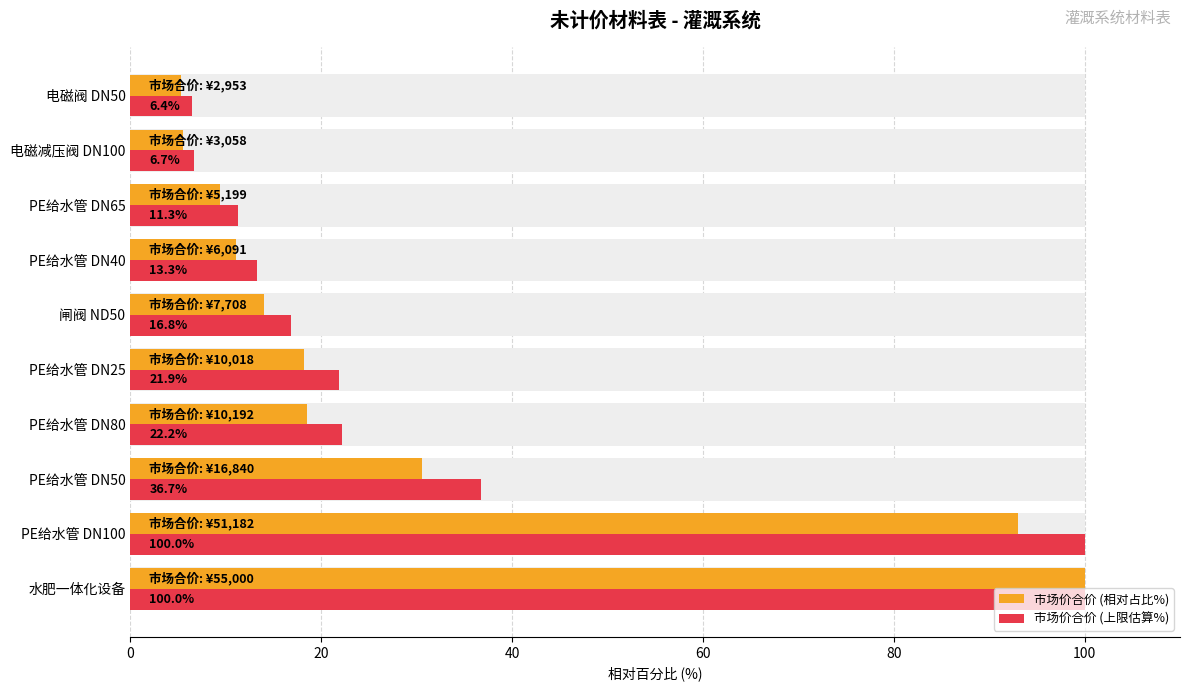

Reading left to right, transcribe all the data shown in this chart.

市场价合价 (相对占比%): 100.0	93.1	30.6	18.5	18.2	14.0	11.1	9.5	5.6	5.4
市场价合价 (上限估算%): 100.0	100.0	36.7	22.2	21.9	16.8	13.3	11.3	6.7	6.4